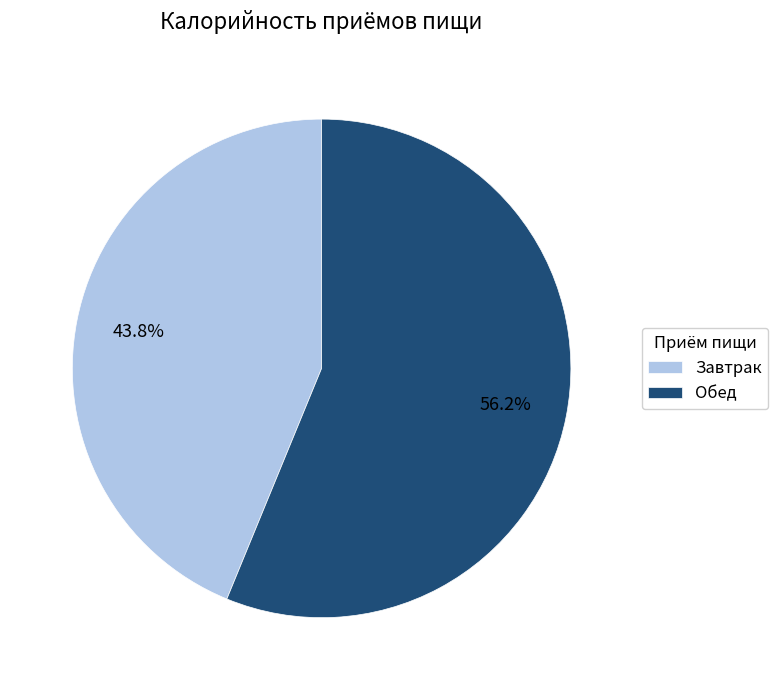

The Завтрак slice represents 52% of the pie. True or false?

False